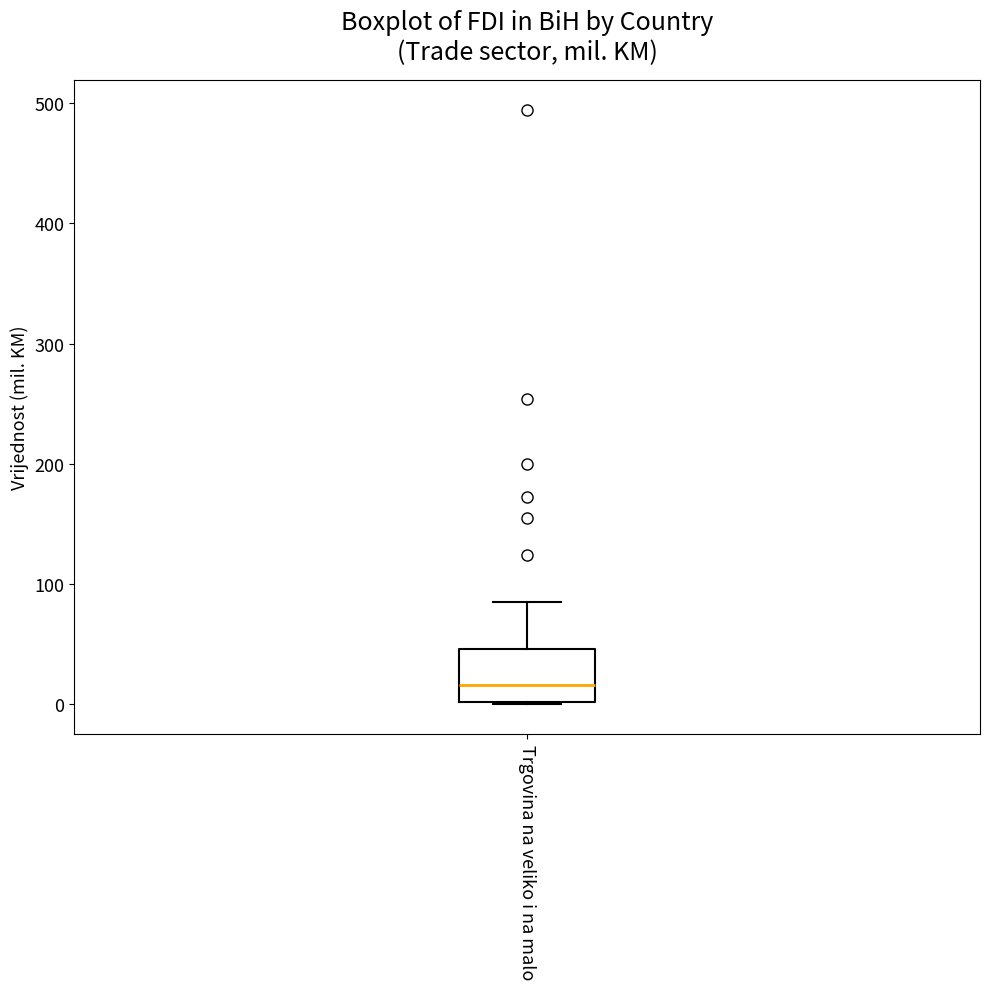

Read this box plot against the y-axis: the position of the median line, the range covered by the box, and the ends of both whiskers. The values are not printed on the chart, so give them approximately, as read against the axis.

median 20, box 0 to 50, whiskers 0 to 90